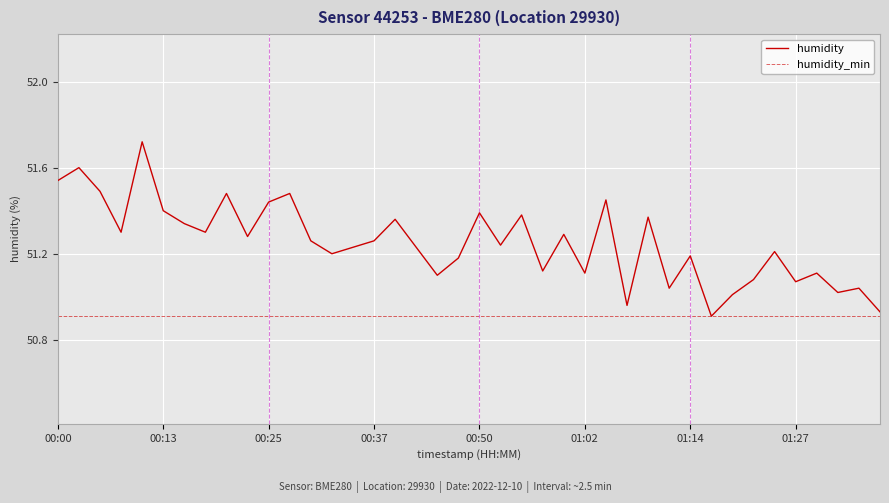

What are all the series names shown in the legend?

humidity, humidity_min